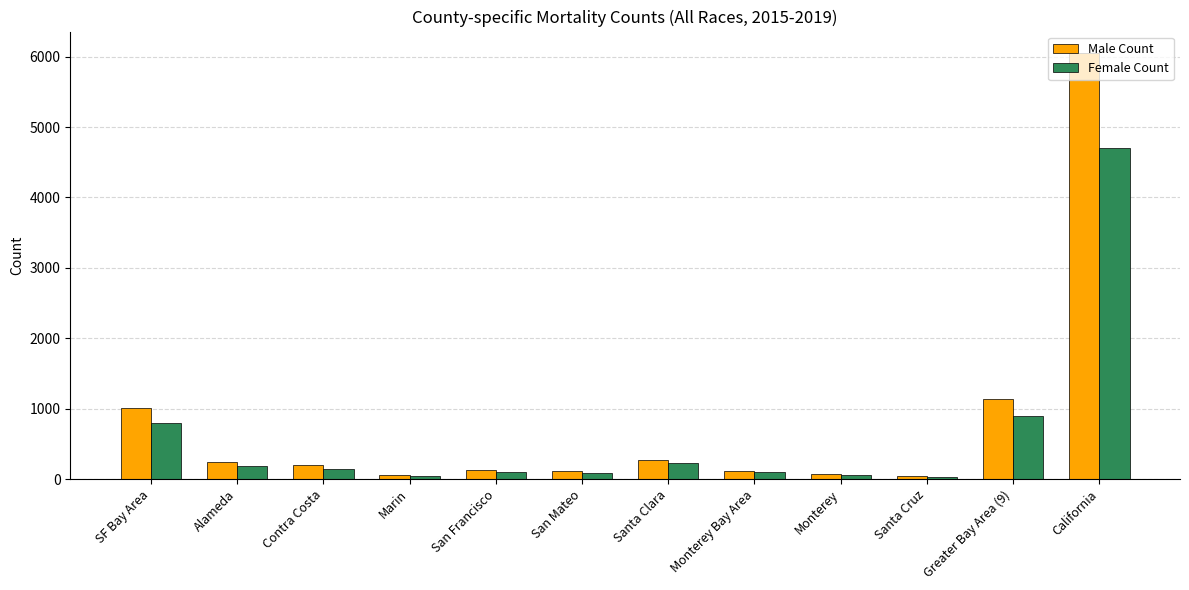

What is the total value across all series at SF Bay Area?

1812